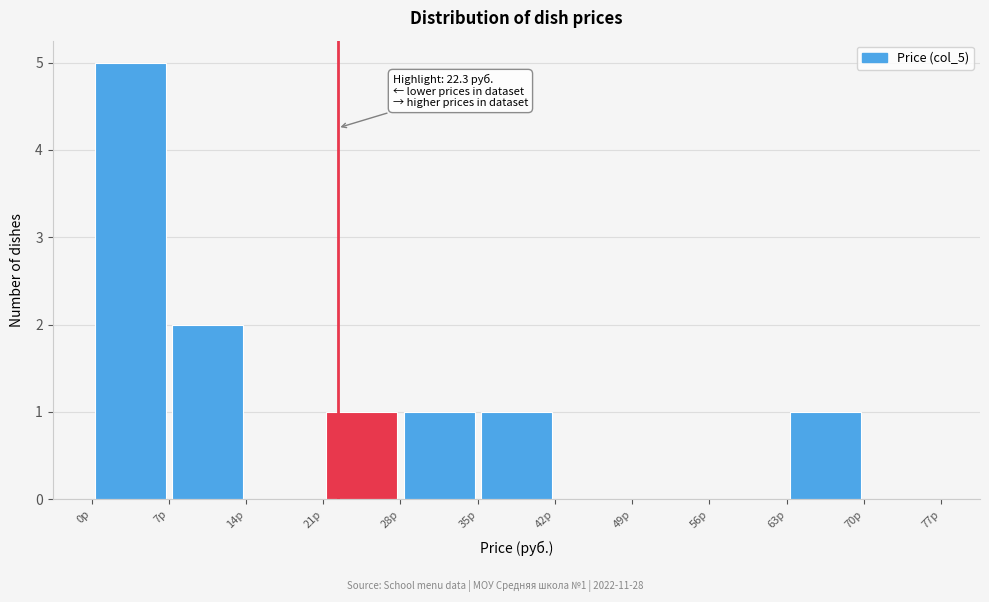

Over which range of the x-axis is the bar tallest?

0 to 7